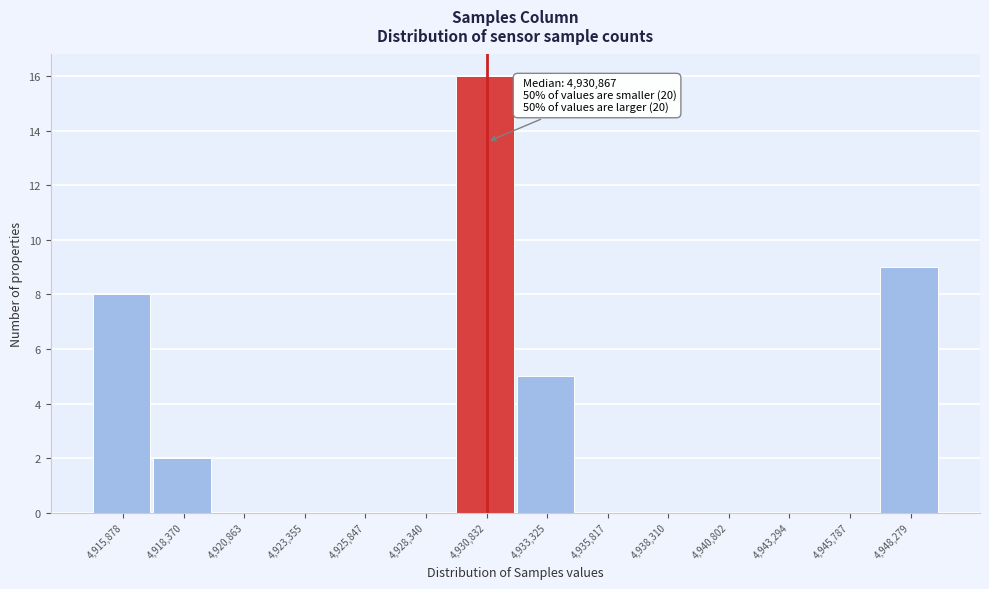

Which range on the x-axis has the tallest bar?

4929500 to 4932000